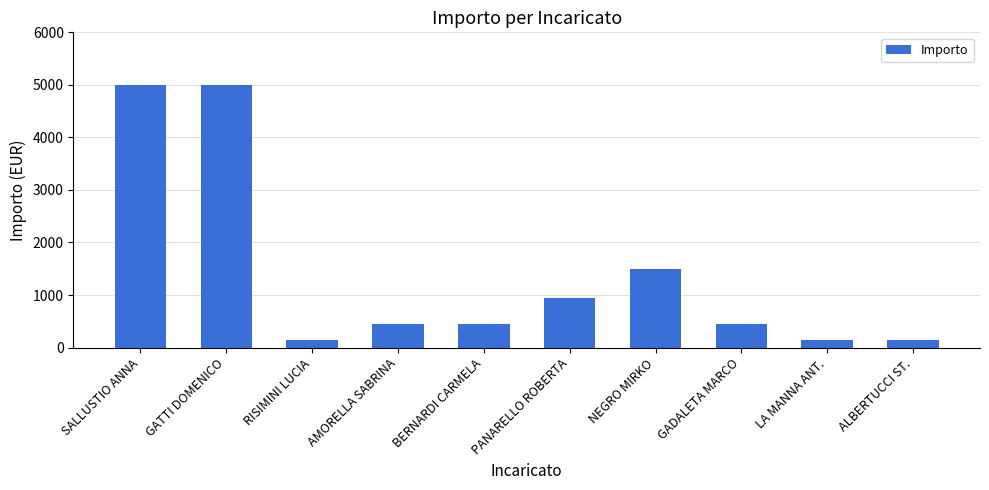

Approximately how many times larger is the value at GATTI DOMENICO compared to RISIMINI LUCIA?

33.3